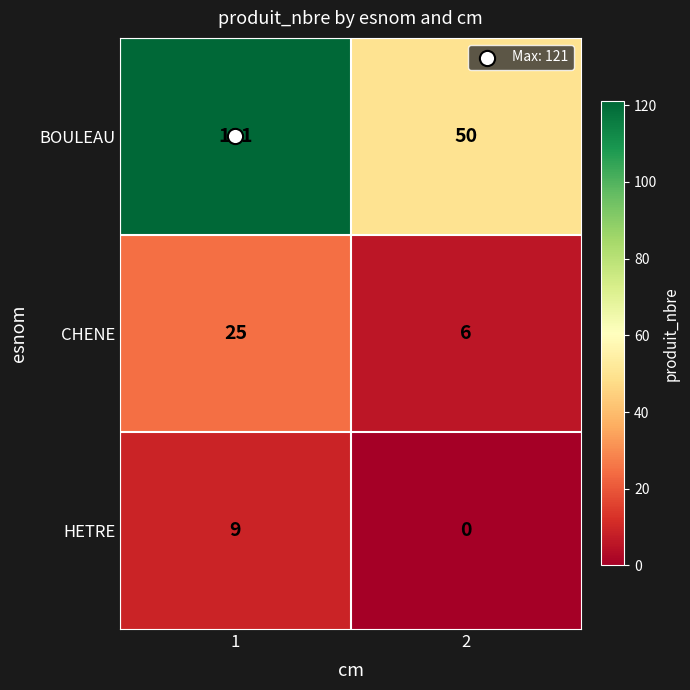

What is the difference between the highest and lowest values at 2?

50